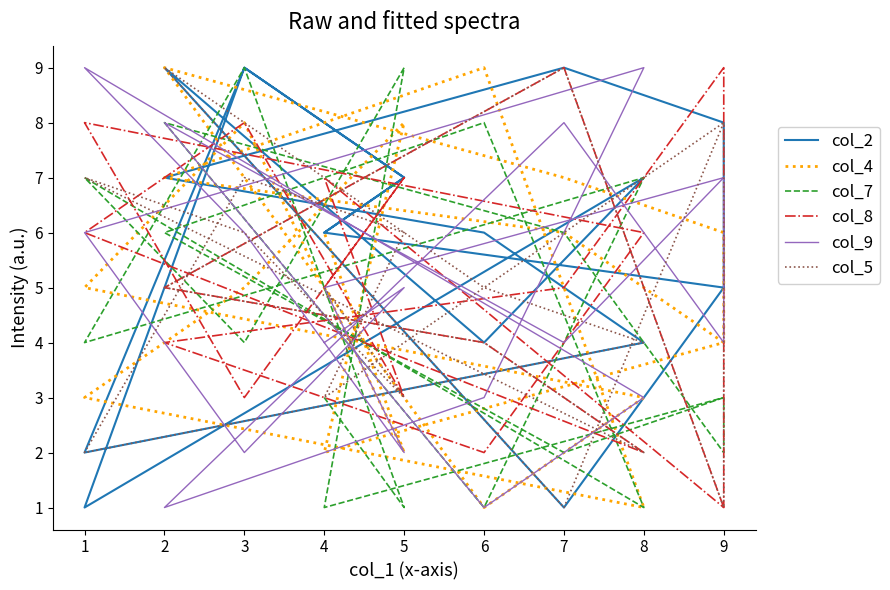

What is the difference between the second highest and second lowest values in the col_5 series?

8